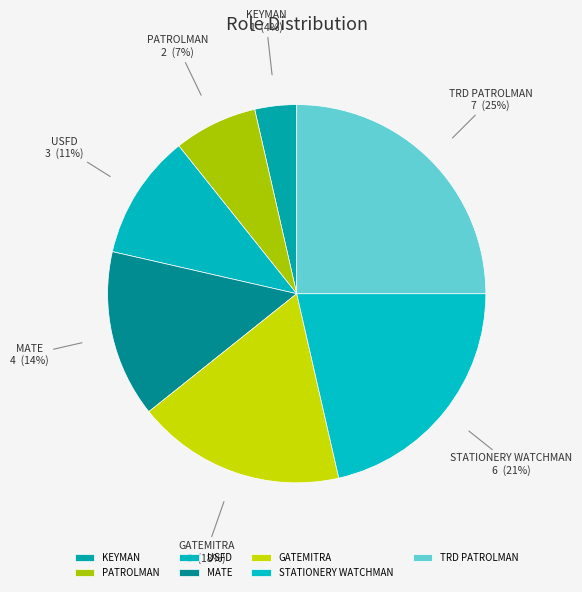

Which has a higher value, PATROLMAN or USFD?

USFD